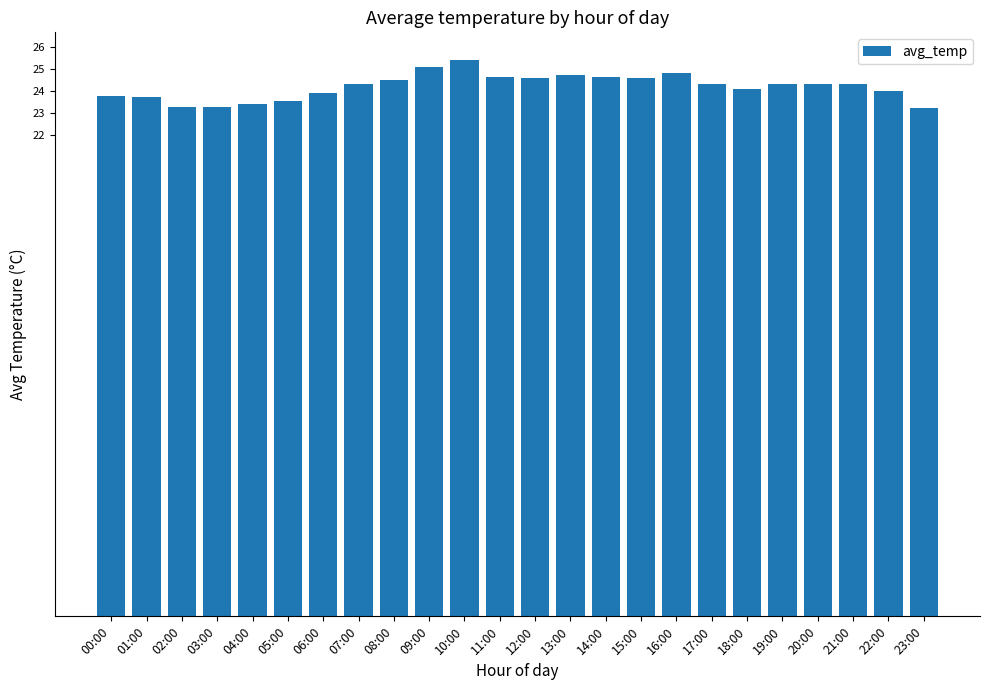

What is the ratio of the value at 20:00 to the value at 13:00?

1.0